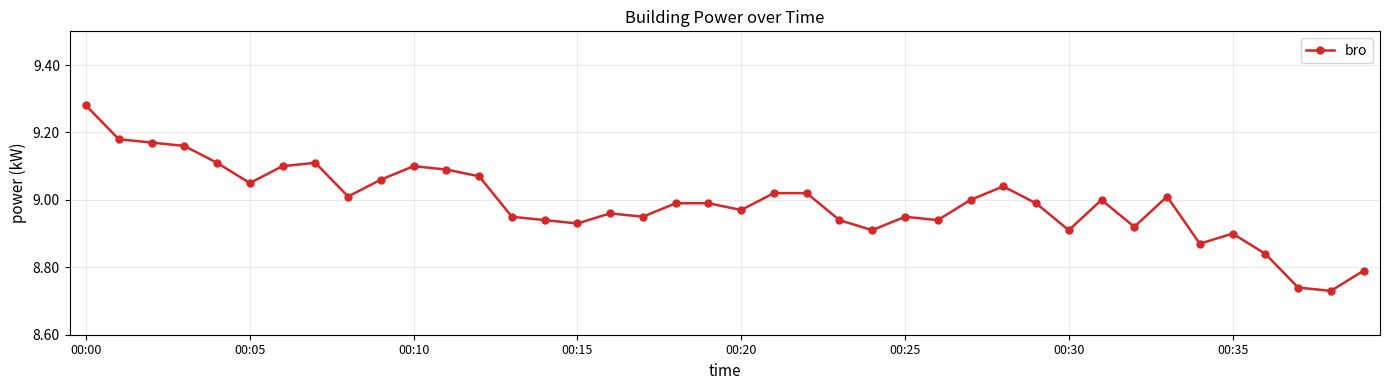

What is the sum of all values?

359.7